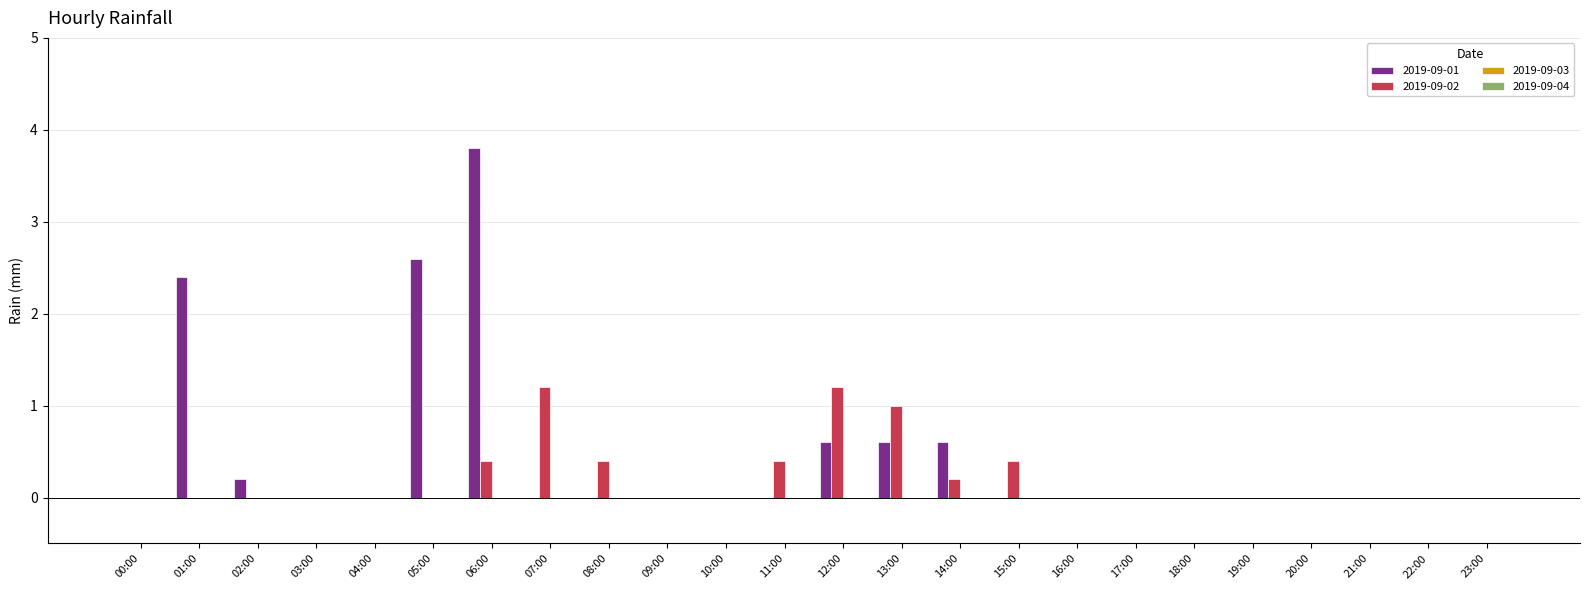

Are the bars horizontal?

No